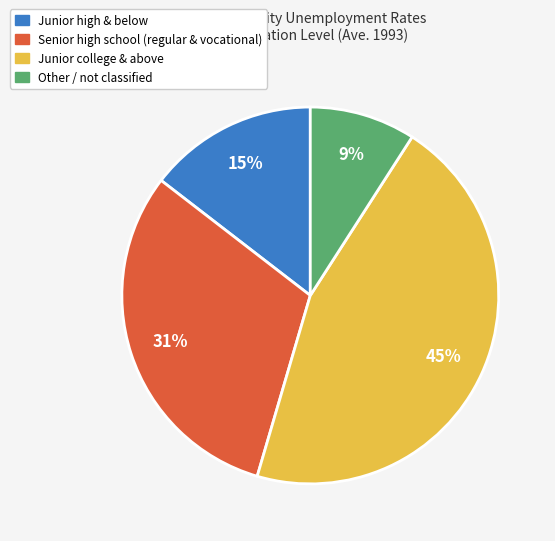

To the nearest percent, what is the difference between the largest and smallest slice percentages?

36%